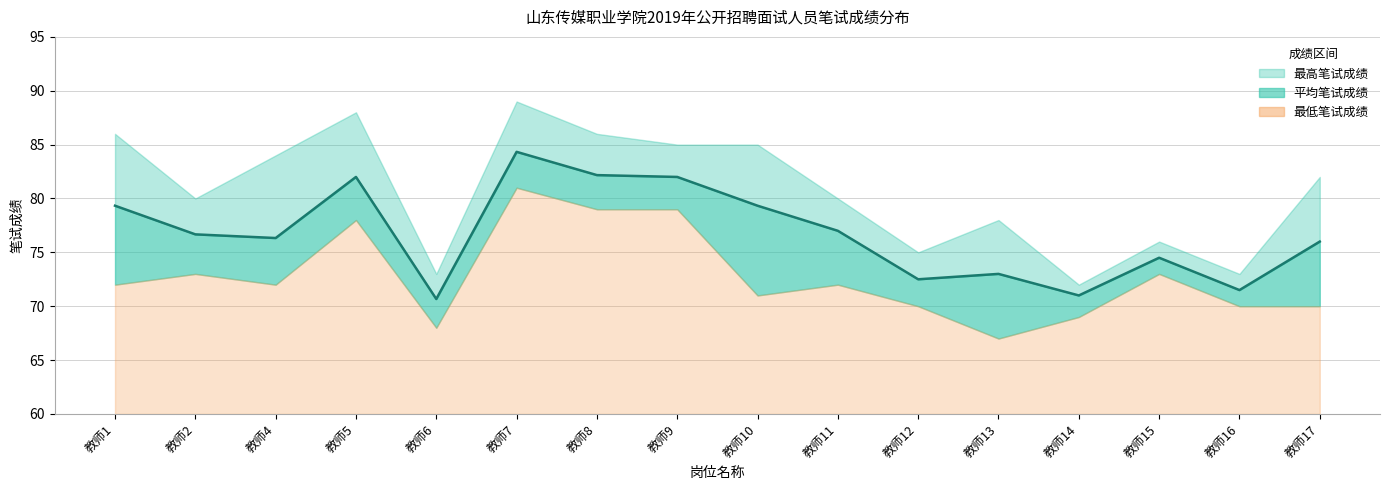

What is the sum of all 平均笔试成绩 values?

1228.3